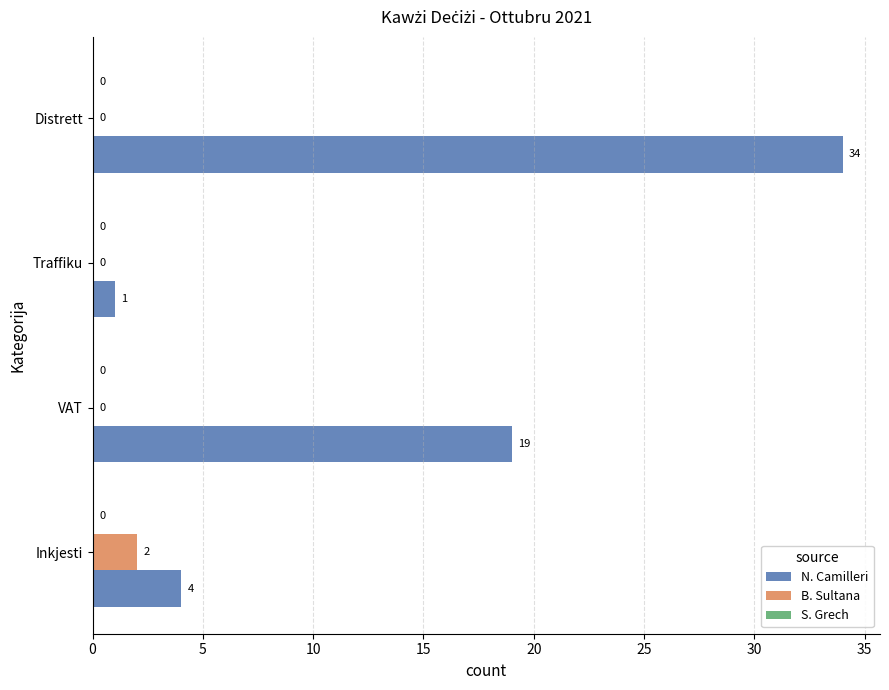

How many B. Sultana values are between 0 and 2?

4